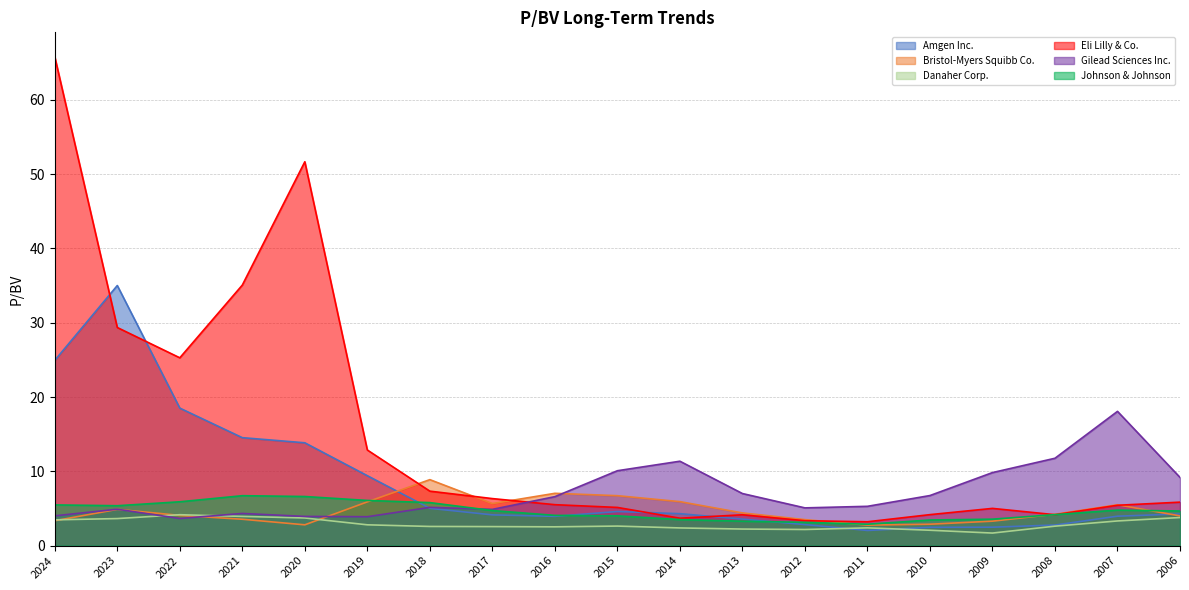

What is the spread (max minus min) of values at 2009?

8.1